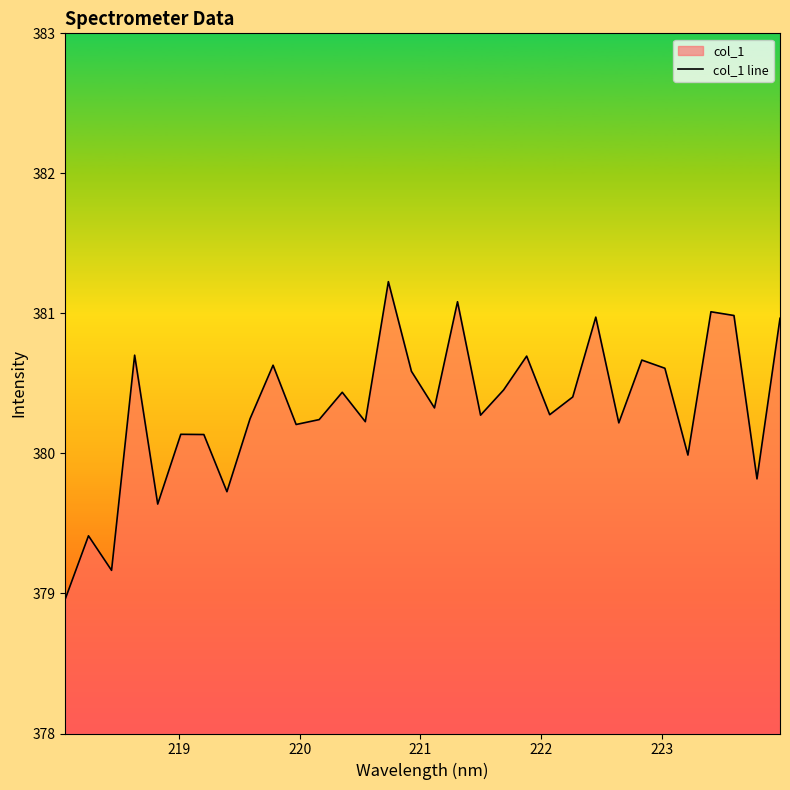

Does the chart display data point markers on the line(s)?

No